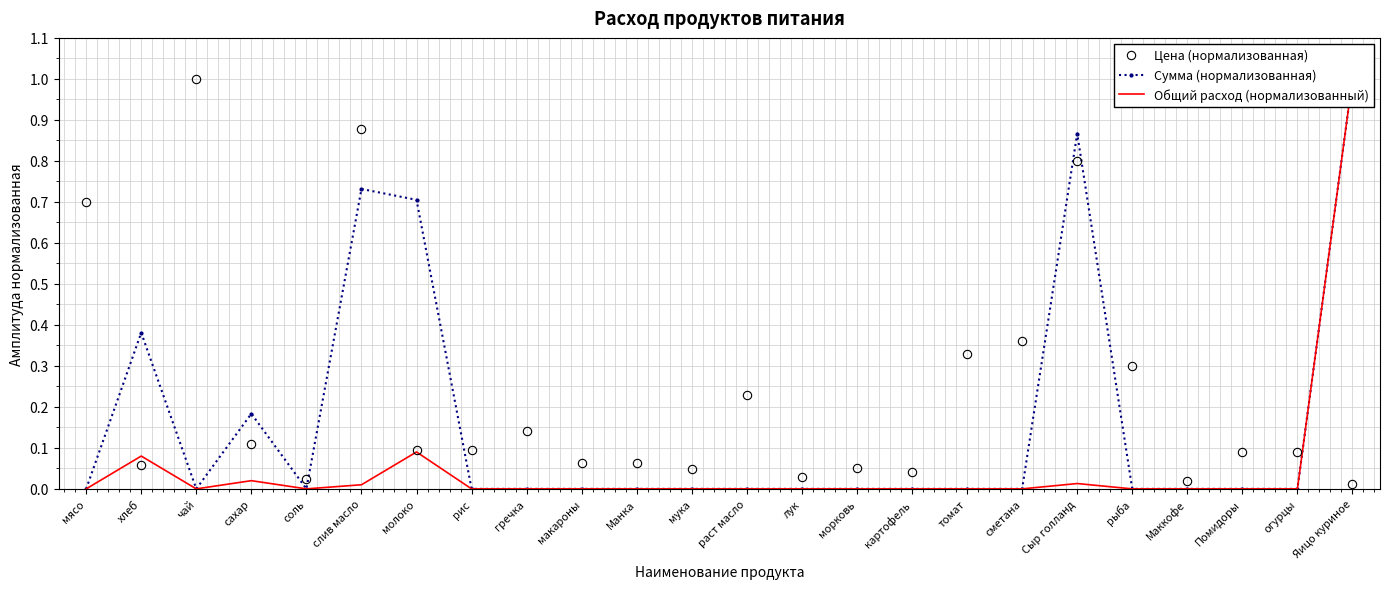

Rank the series by their average value, from highest to lowest.

Цена (нормализованная), Сумма (нормализованная), Общий расход (нормализованный)